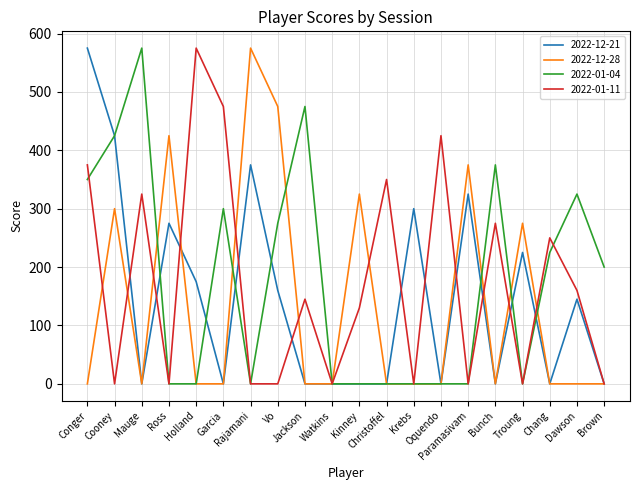

Does the chart display data point markers on the line(s)?

No